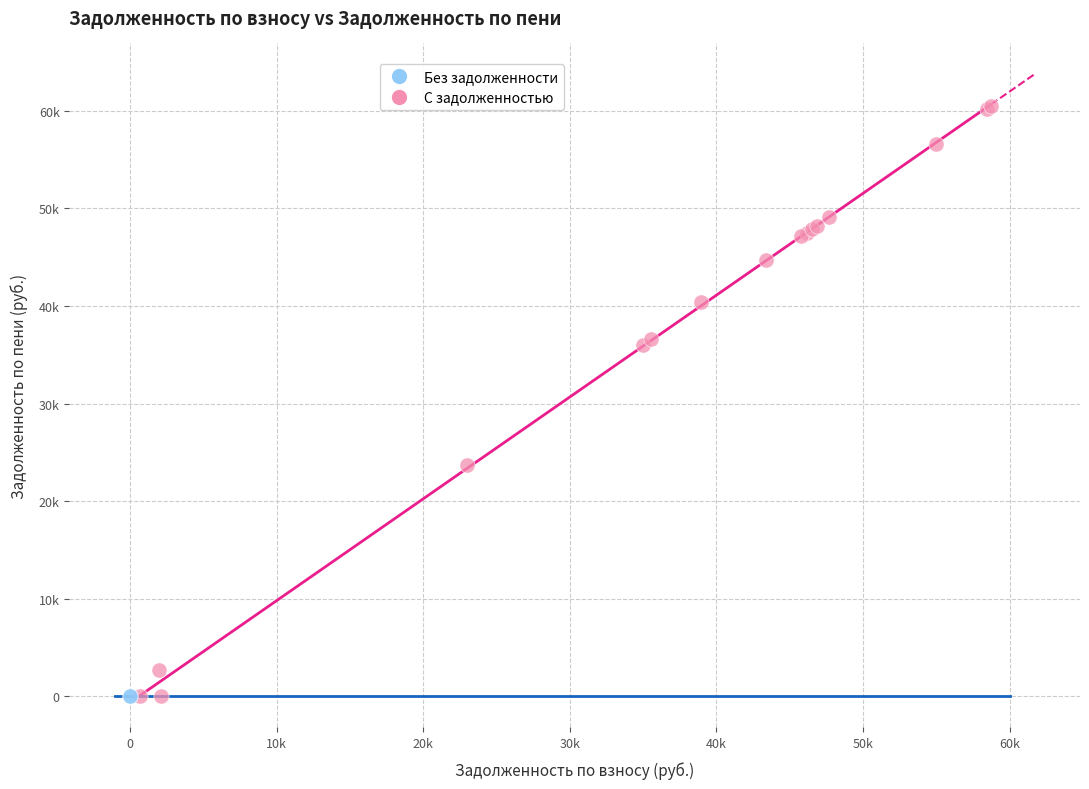

What are all the series names shown in the legend?

Без задолженности, С задолженностью